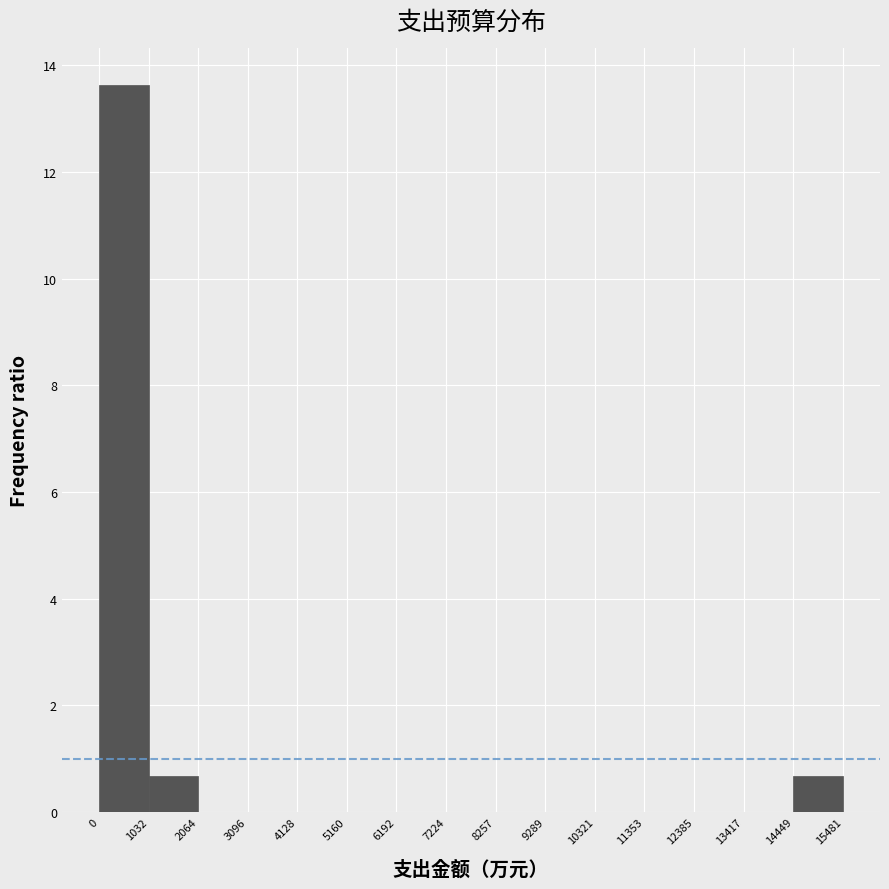

Reading left to right, transcribe this chart: for each bar, give the range it covers on the x-axis and its height. The values are not printed on the chart, so give them approximately, as read against the axis.

0 to 1032: 13.6
1032 to 2064: 0.6
2064 to 3096: 0
3096 to 4128: 0
4128 to 5160: 0
5160 to 6192: 0
6192 to 7224: 0
7224 to 8257: 0
8257 to 9289: 0
9289 to 10321: 0
10321 to 11353: 0
11353 to 12385: 0
12385 to 13417: 0
13417 to 14449: 0
14449 to 15481: 0.6